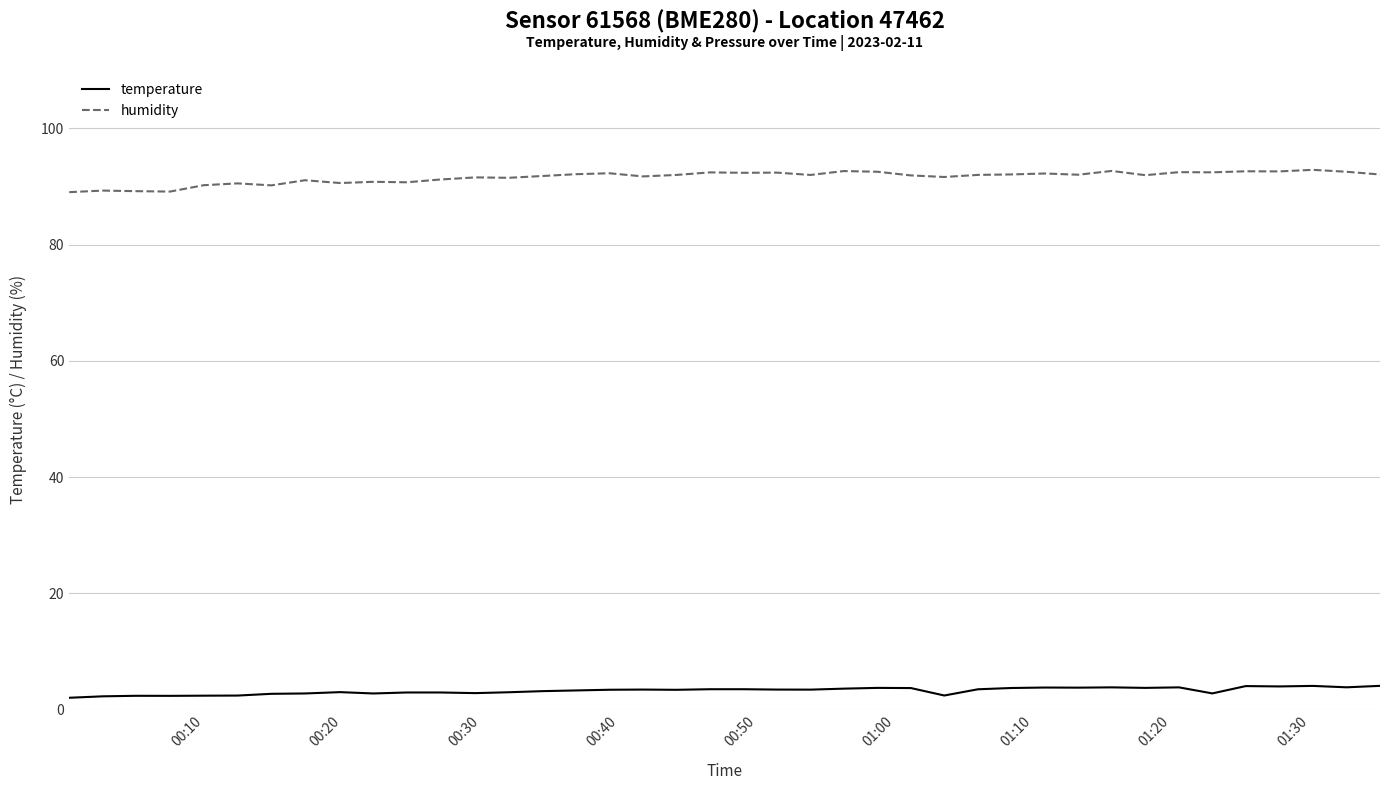

What is the difference between the maximum and minimum values in the humidity series?

3.8